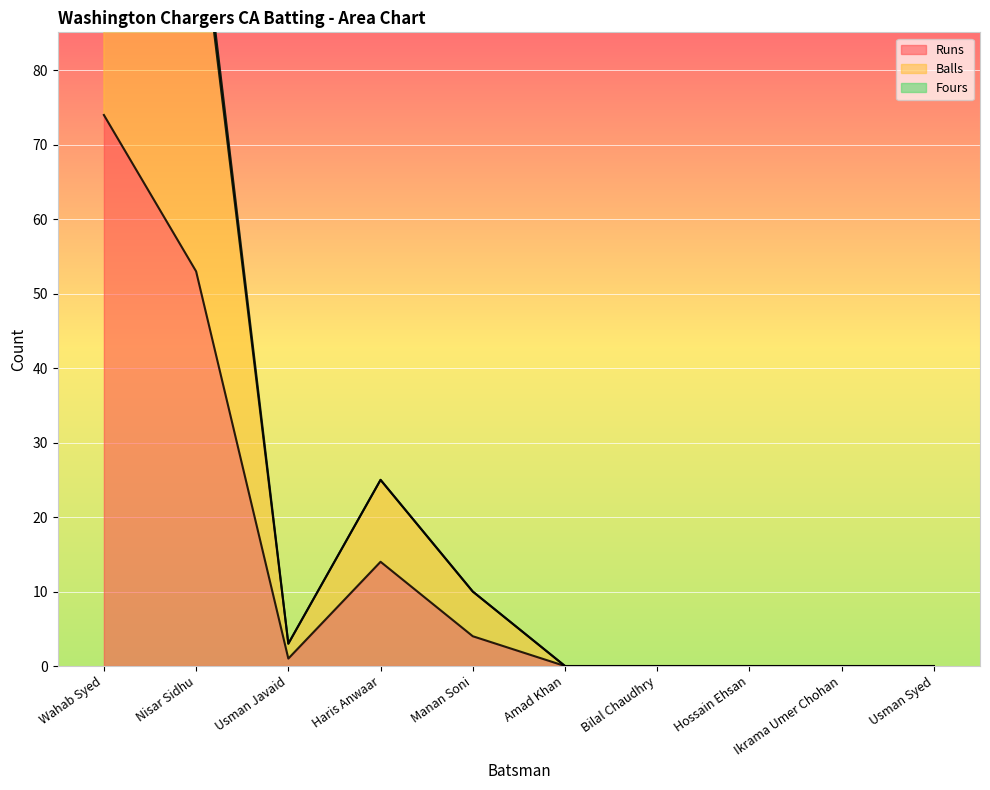

Which has a higher value, Haris Anwaar or Ikrama Umer Chohan?

Haris Anwaar